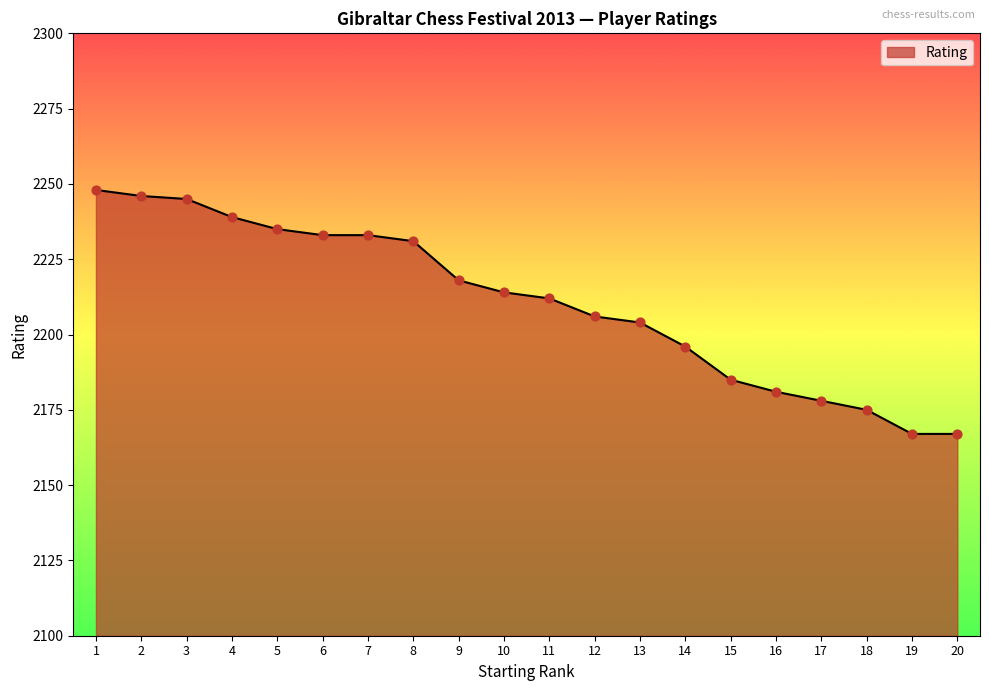

Between 8 and 17, which is larger?

8